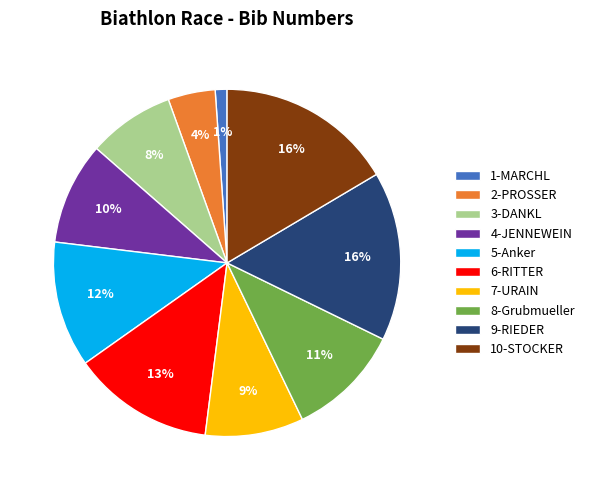

Which category has the smallest portion of the pie?

1-MARCHL